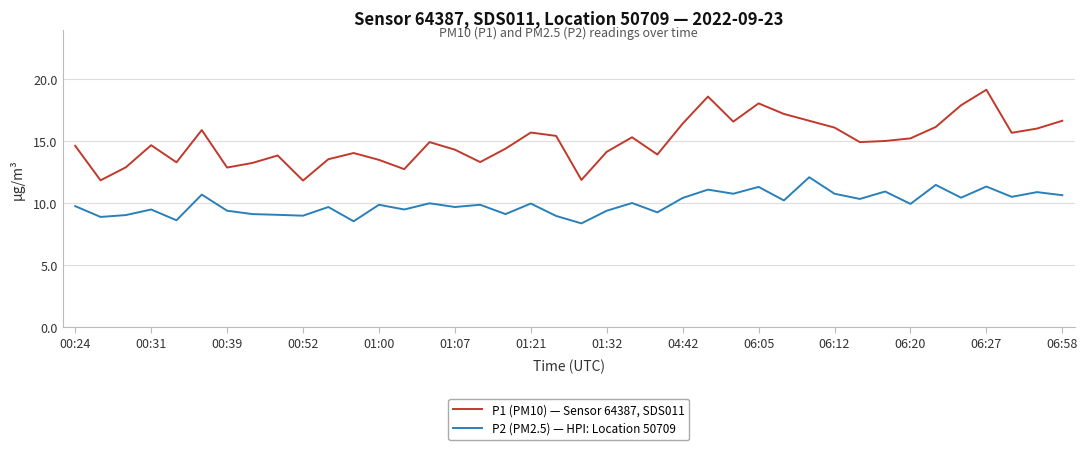

What is the difference between the maximum and minimum values in the P1 (PM10) — Sensor 64387, SDS011 series?

7.3